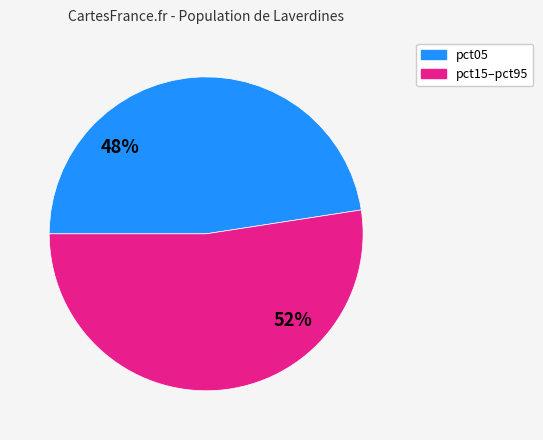

Does any single category account for the majority?

Yes